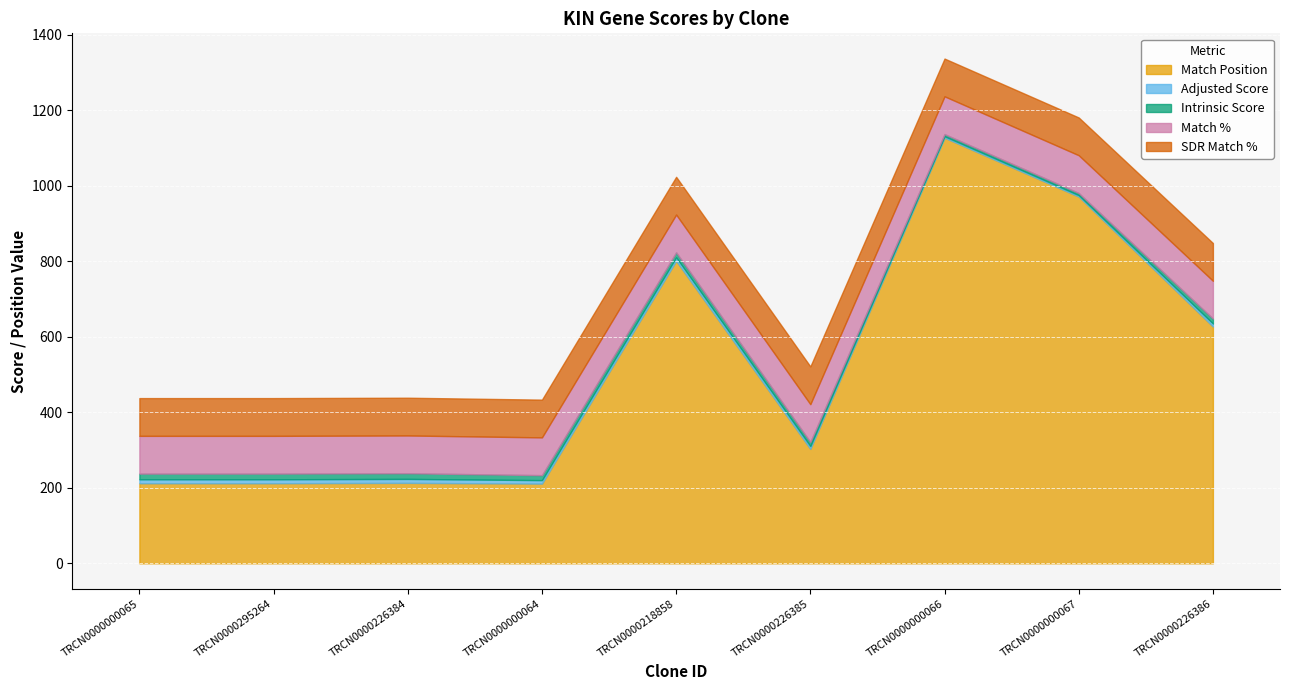

List the labels in order of Intrinsic Score value, largest first.

TRCN0000000065, TRCN0000295264, TRCN0000226384, TRCN0000000064, TRCN0000218858, TRCN0000226386, TRCN0000226385, TRCN0000000066, TRCN0000000067